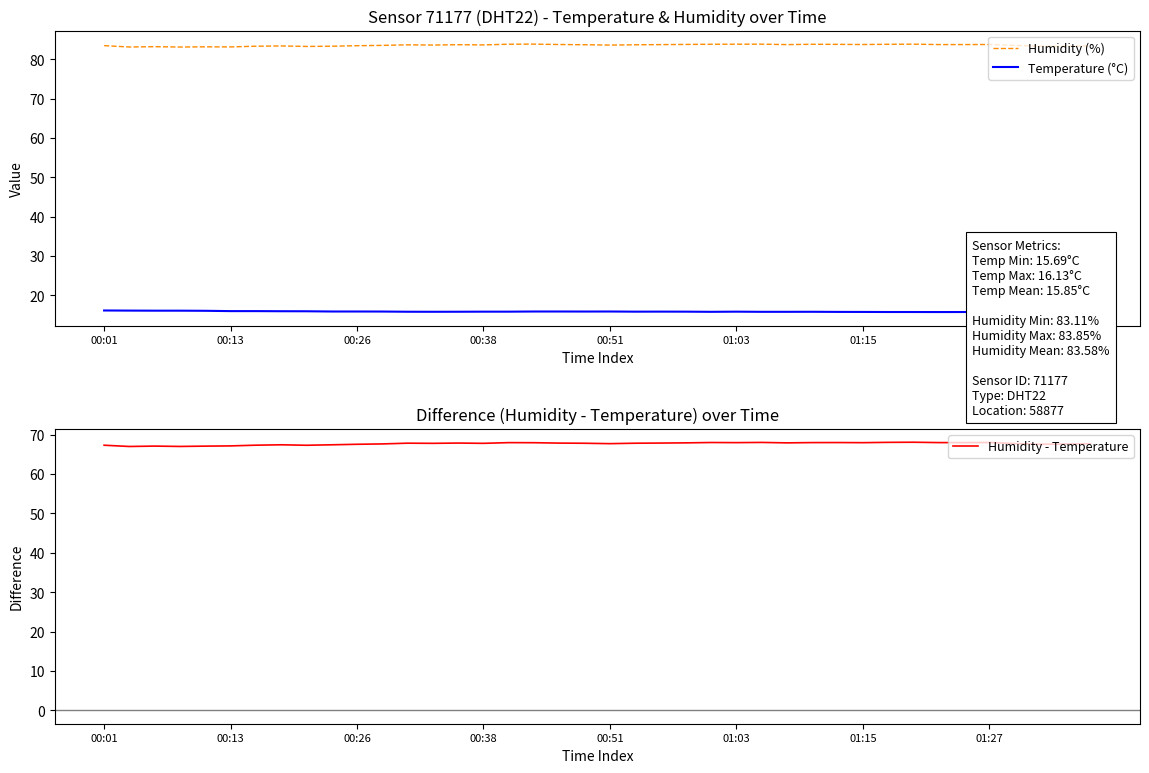

What is the smallest value displayed?

15.7